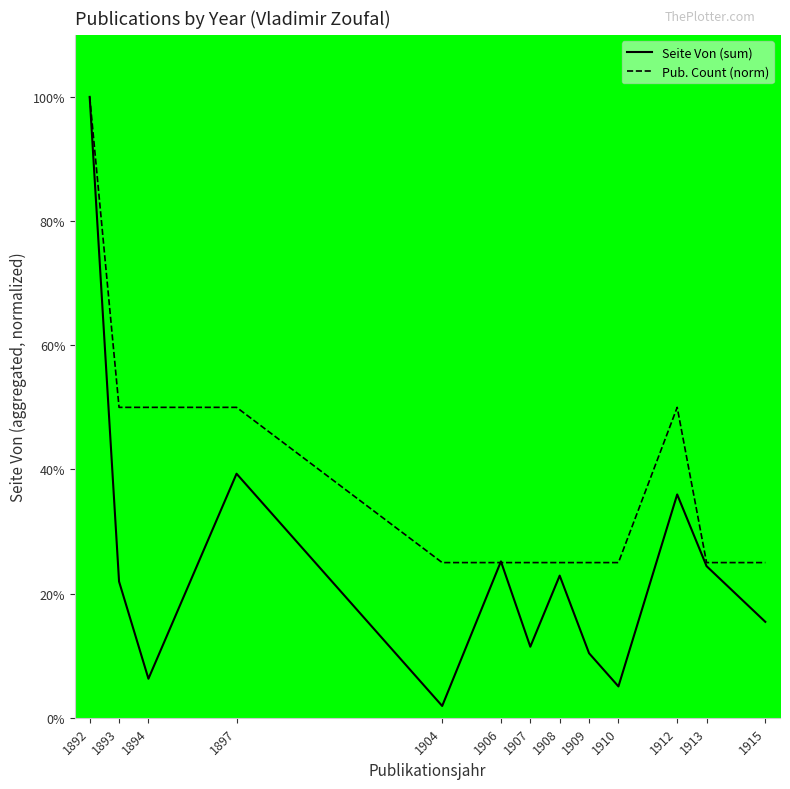

What is the spread (max minus min) of values at 1913?

0.6